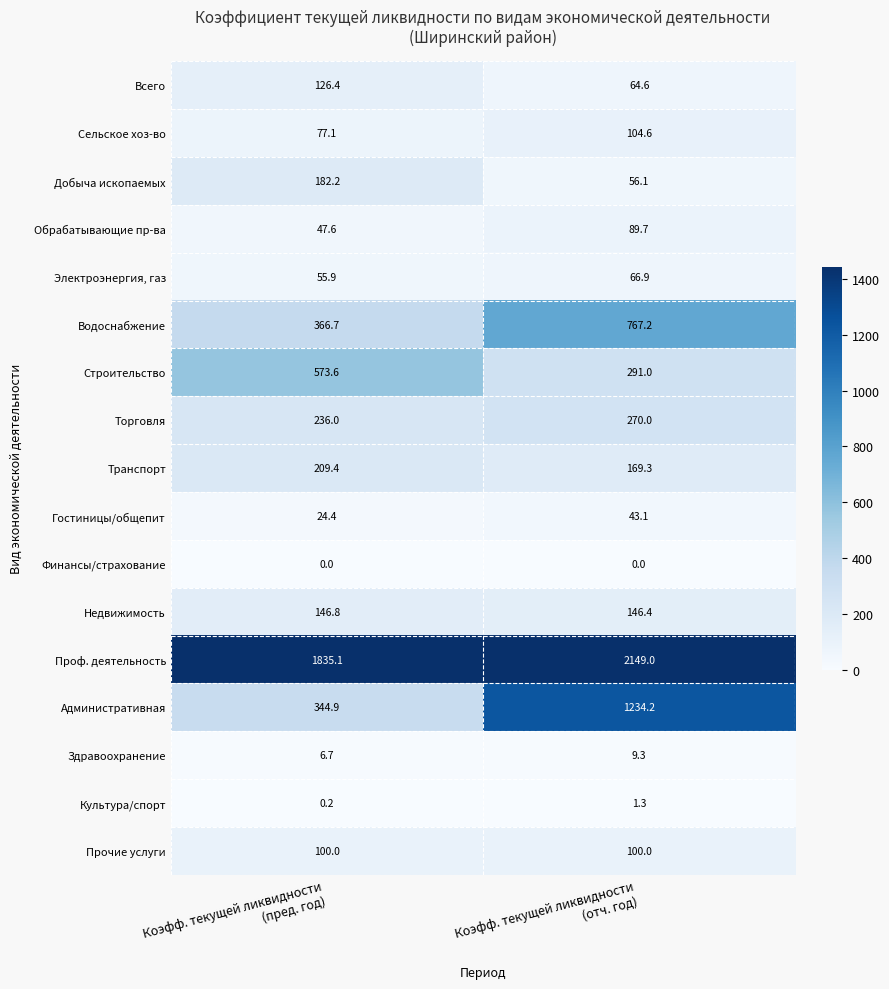

What is the maximum value shown in the chart?

2149.0